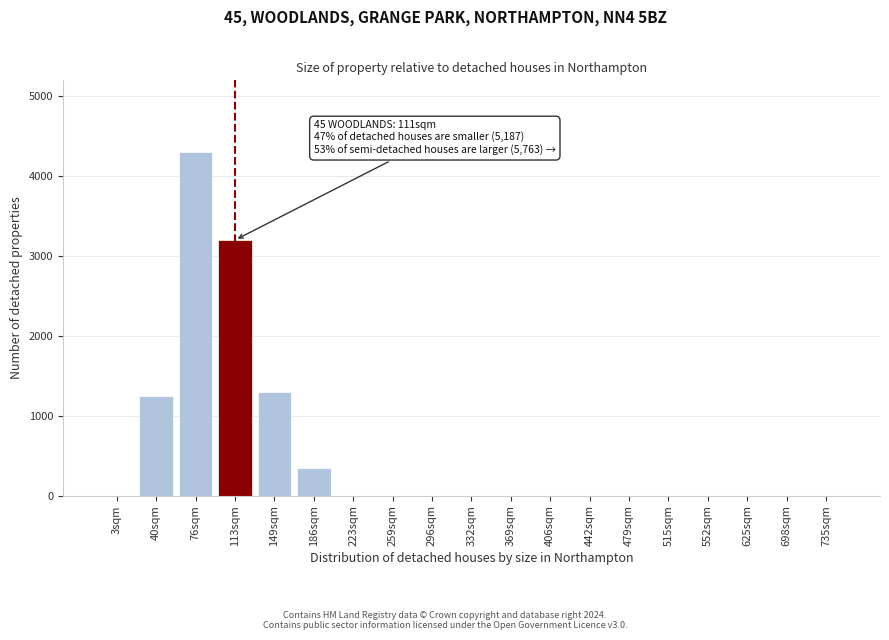

Reading right to left, list all the values displayed in this chart.

735sqm=0	698sqm=0	625sqm=0	552sqm=0	515sqm=0	479sqm=0	442sqm=0	406sqm=0	369sqm=0	332sqm=0	296sqm=0	259sqm=0	223sqm=0	186sqm=350	149sqm=1300	113sqm=3200	76sqm=4300	40sqm=1250	3sqm=0